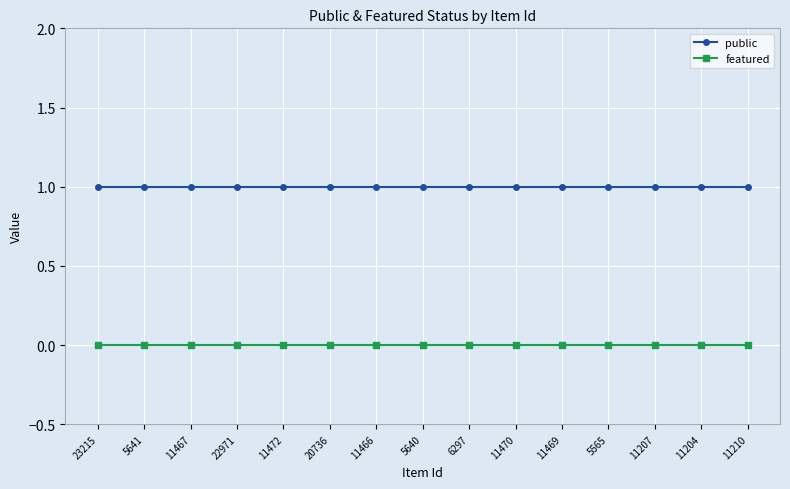

True or false: public and featured cross at least once.

False